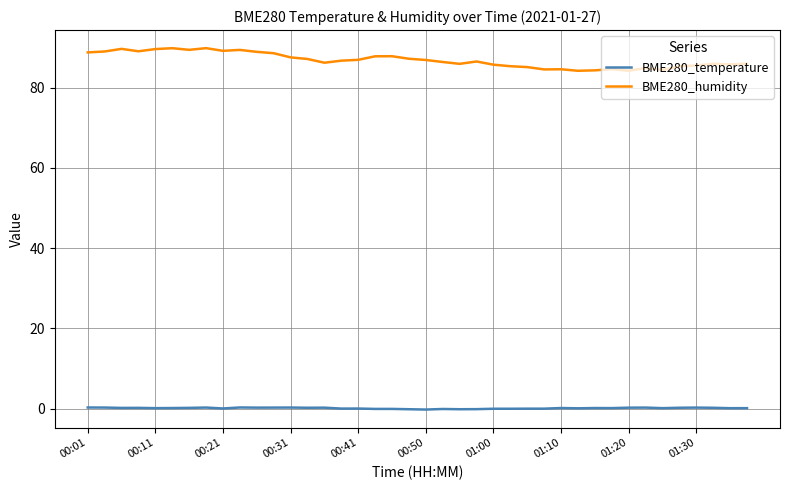

What is the difference between the maximum and minimum values in the BME280_humidity series?

5.6